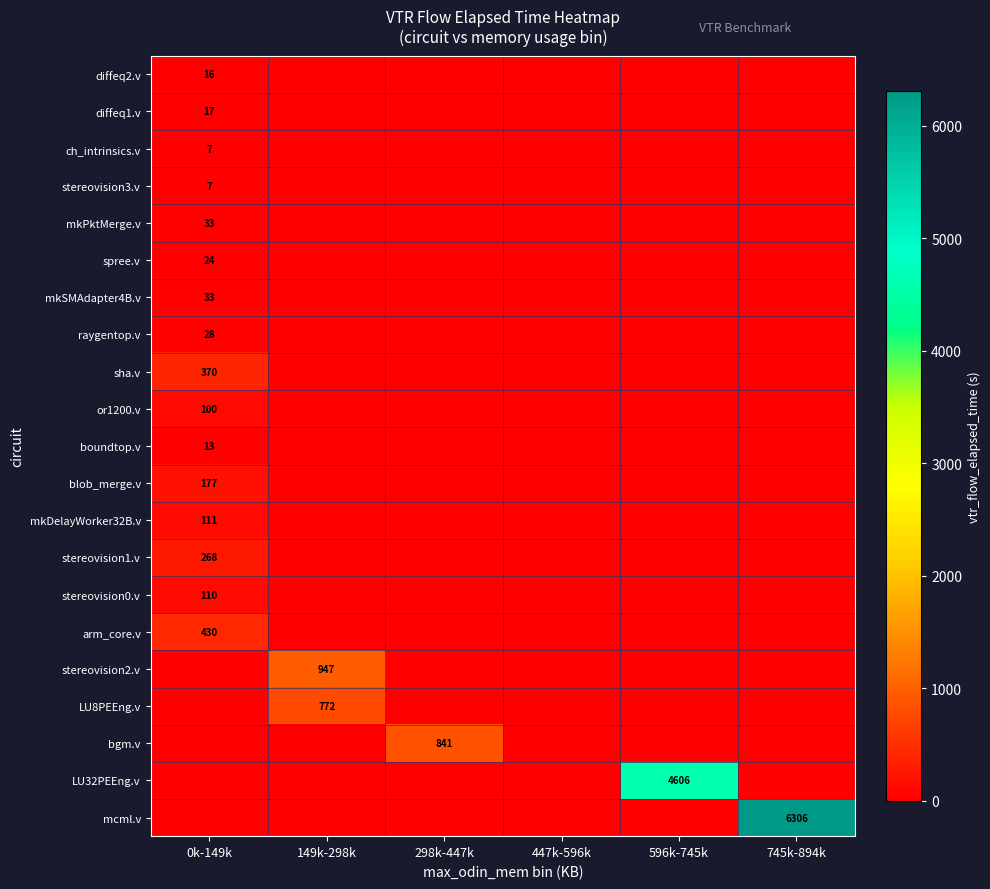

The or1200.v series shows 61 at 0k-149k. True or false?

False